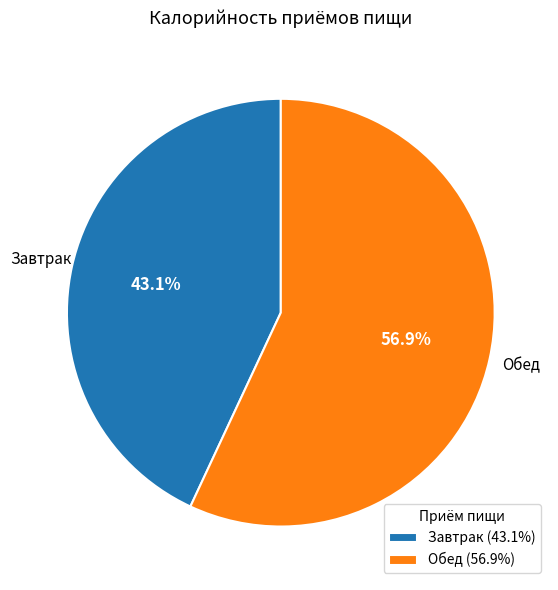

Is it true that Завтрак is 43% of the pie?

True